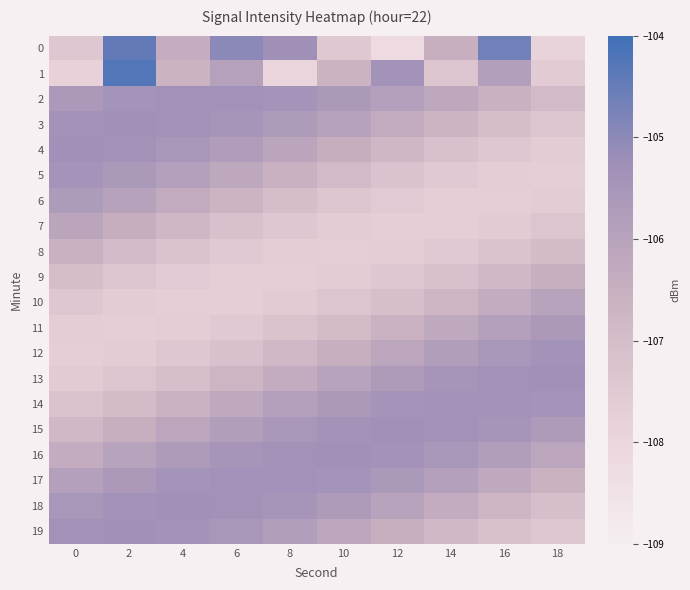

Between 2 and 0, which is larger?

2